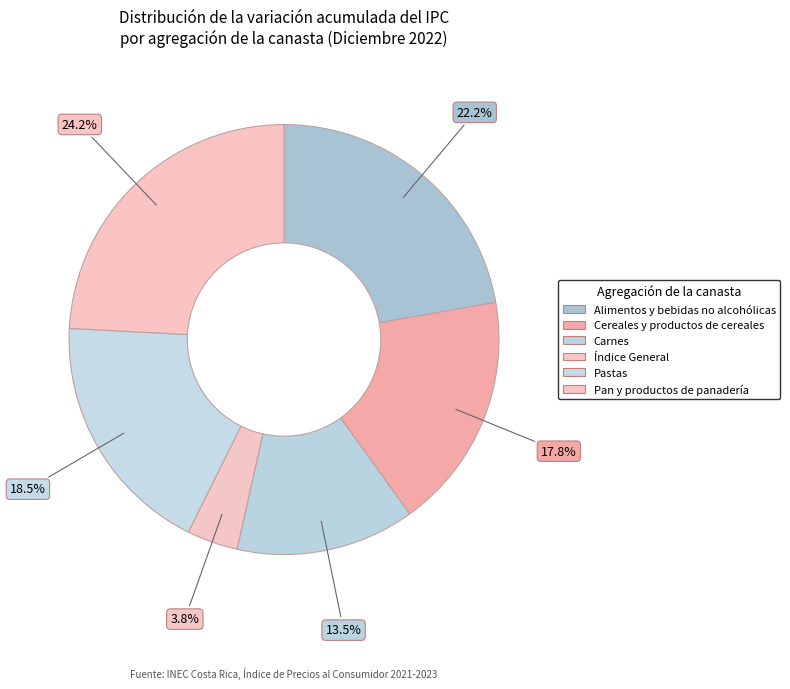

How many slices are in this pie chart?

6